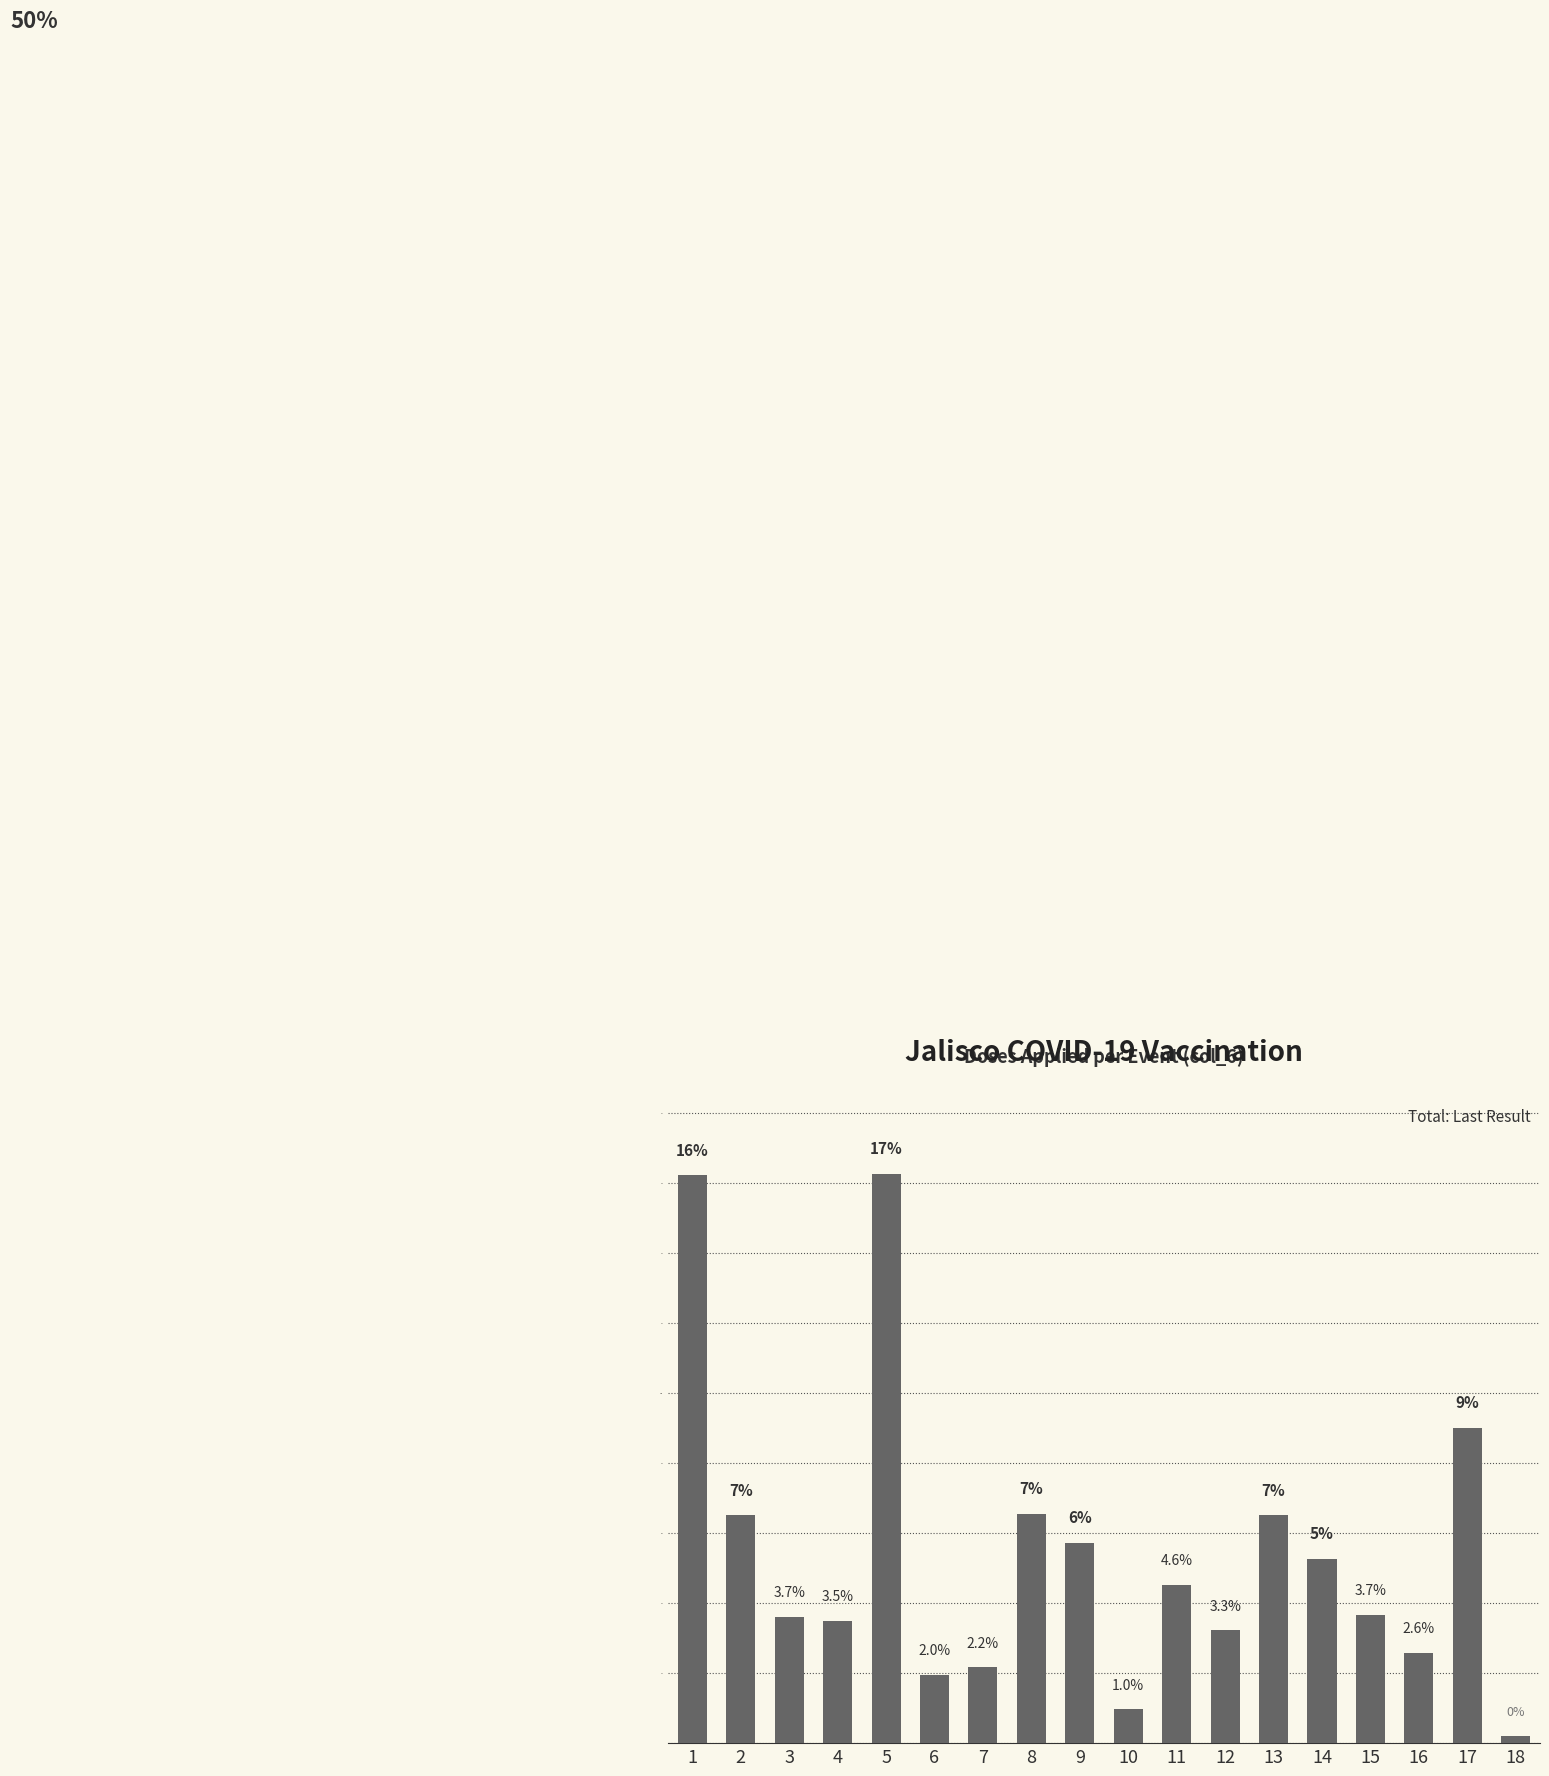

Which label corresponds to the largest value in the chart?

5